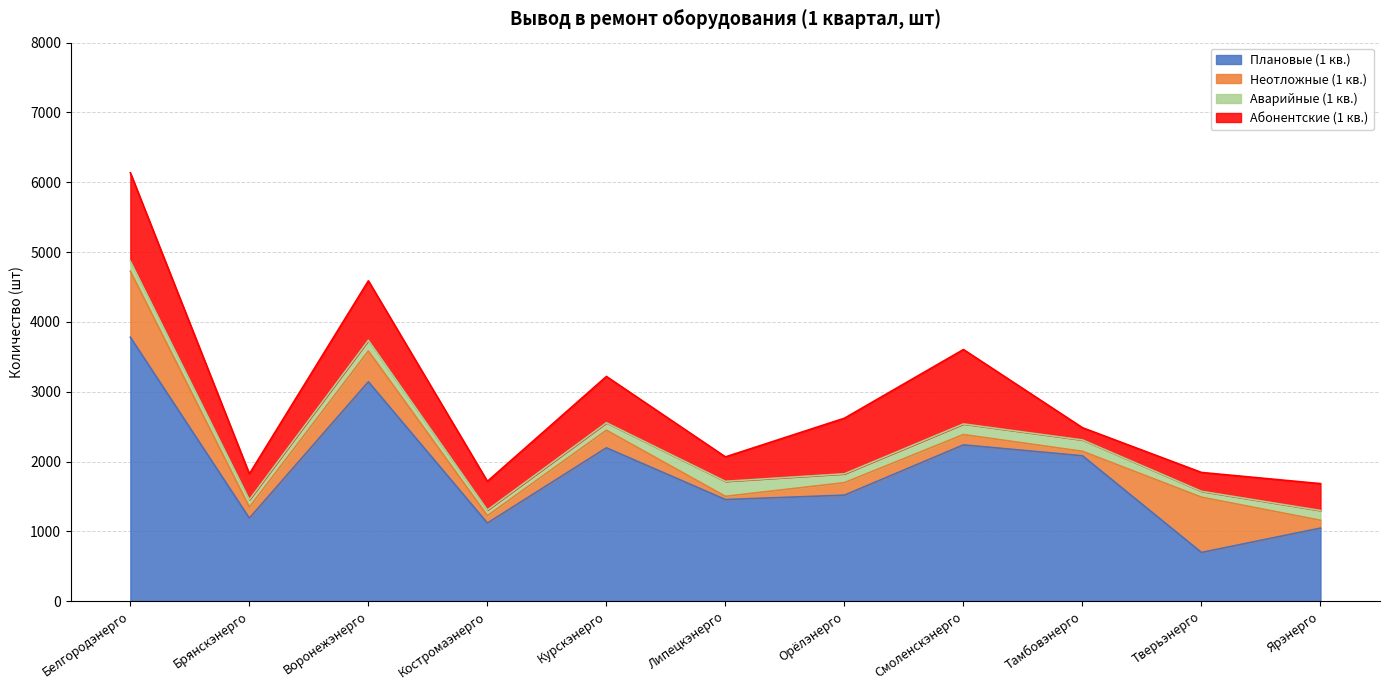

What is the highest value of the Абонентские (1 кв.) series?

1265